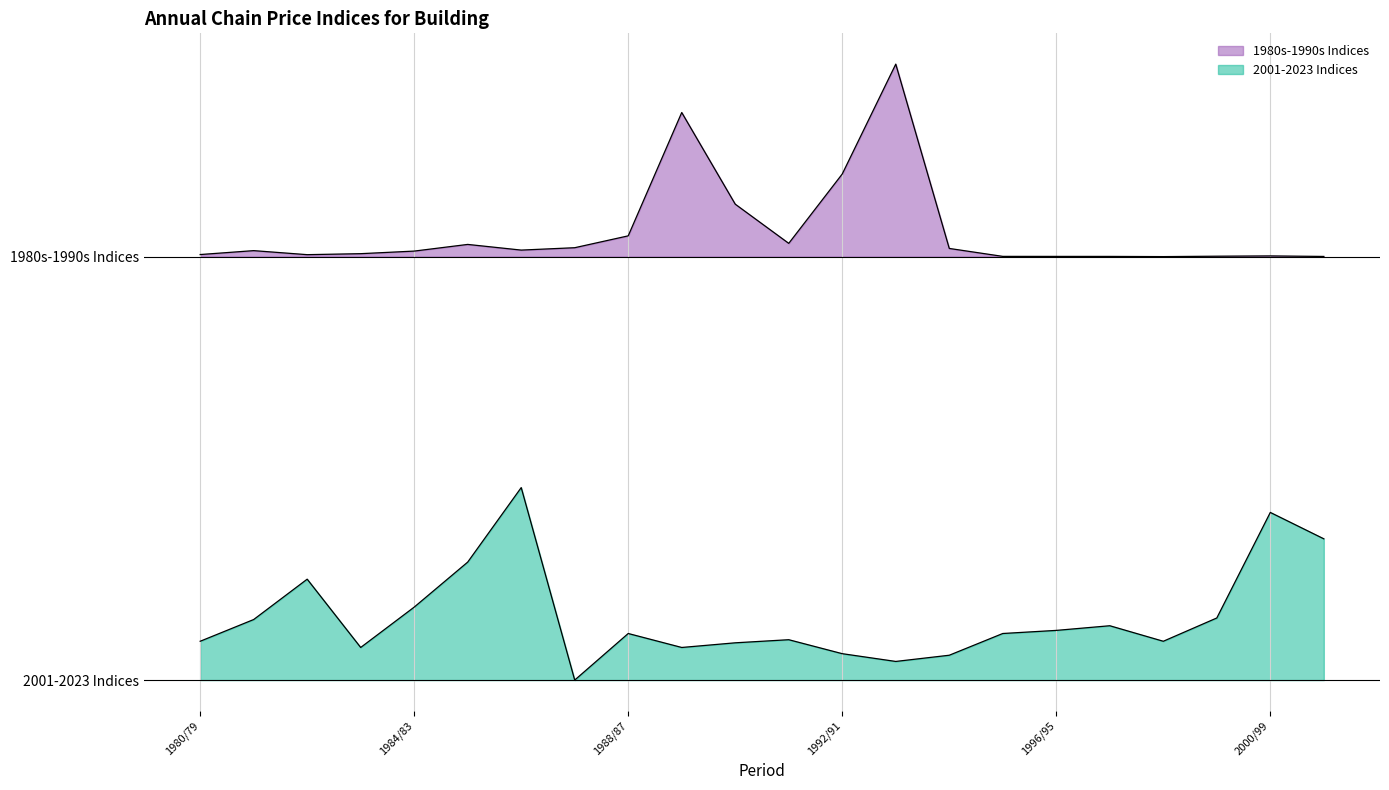

Which has a higher value, 1995/94 or 1991/90?

1991/90